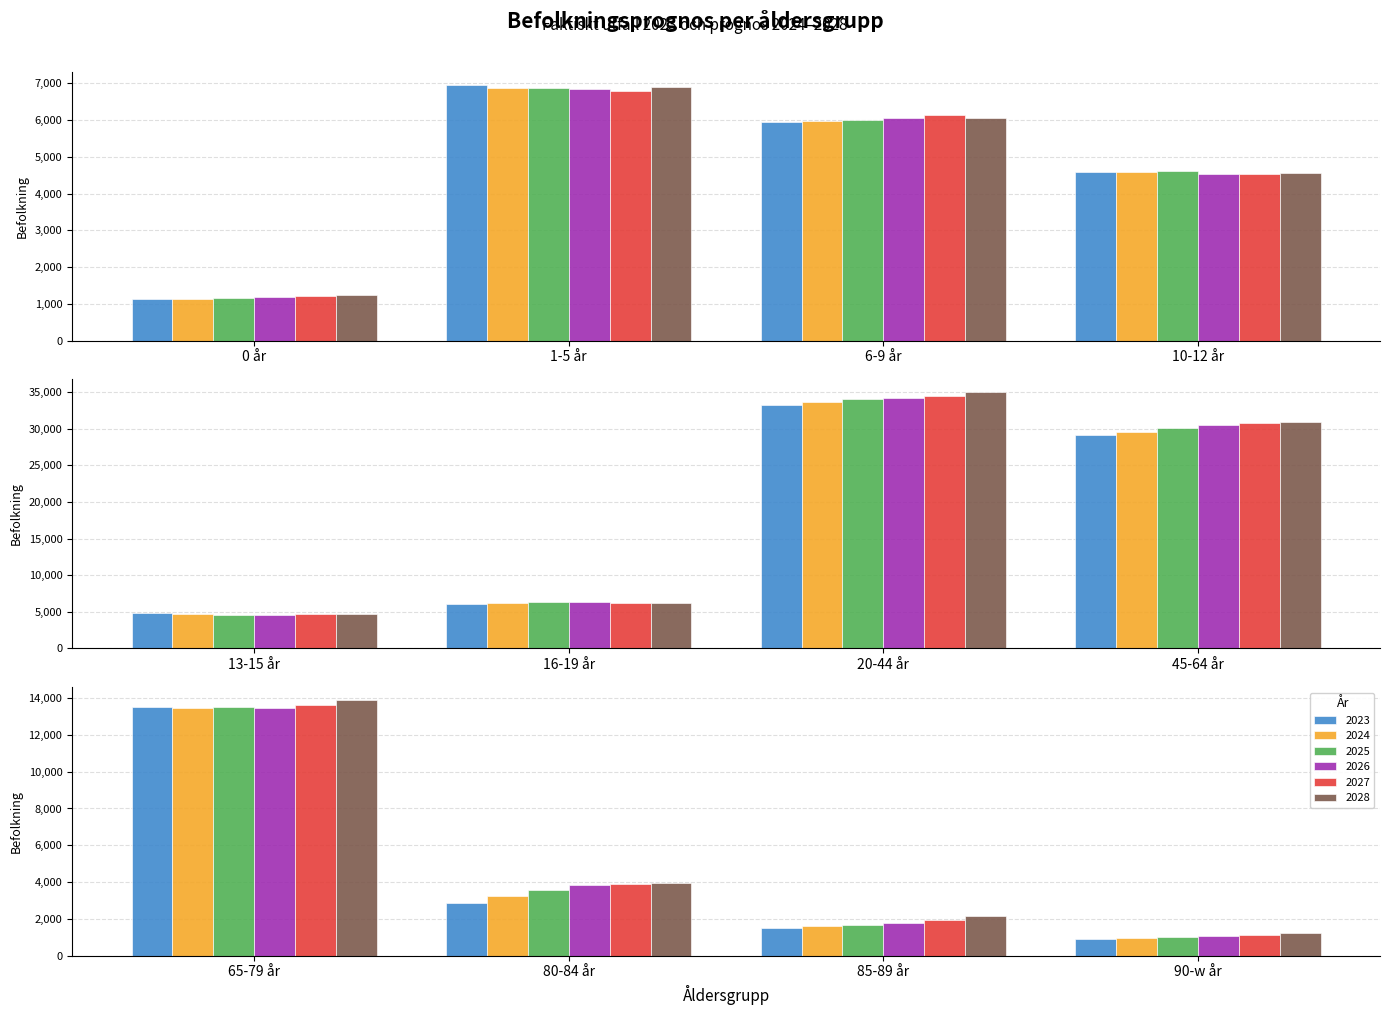

At which label does 2026 first exceed 6057?

1-5 år